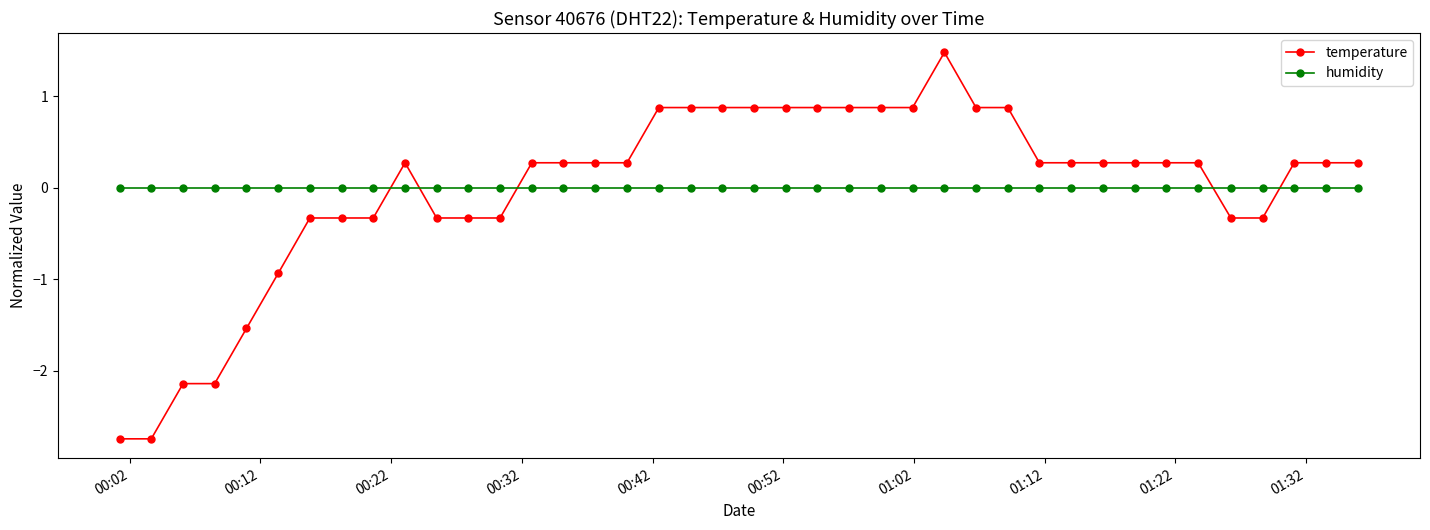

What is the value of the temperature point at the 2nd from the left?

-2.7